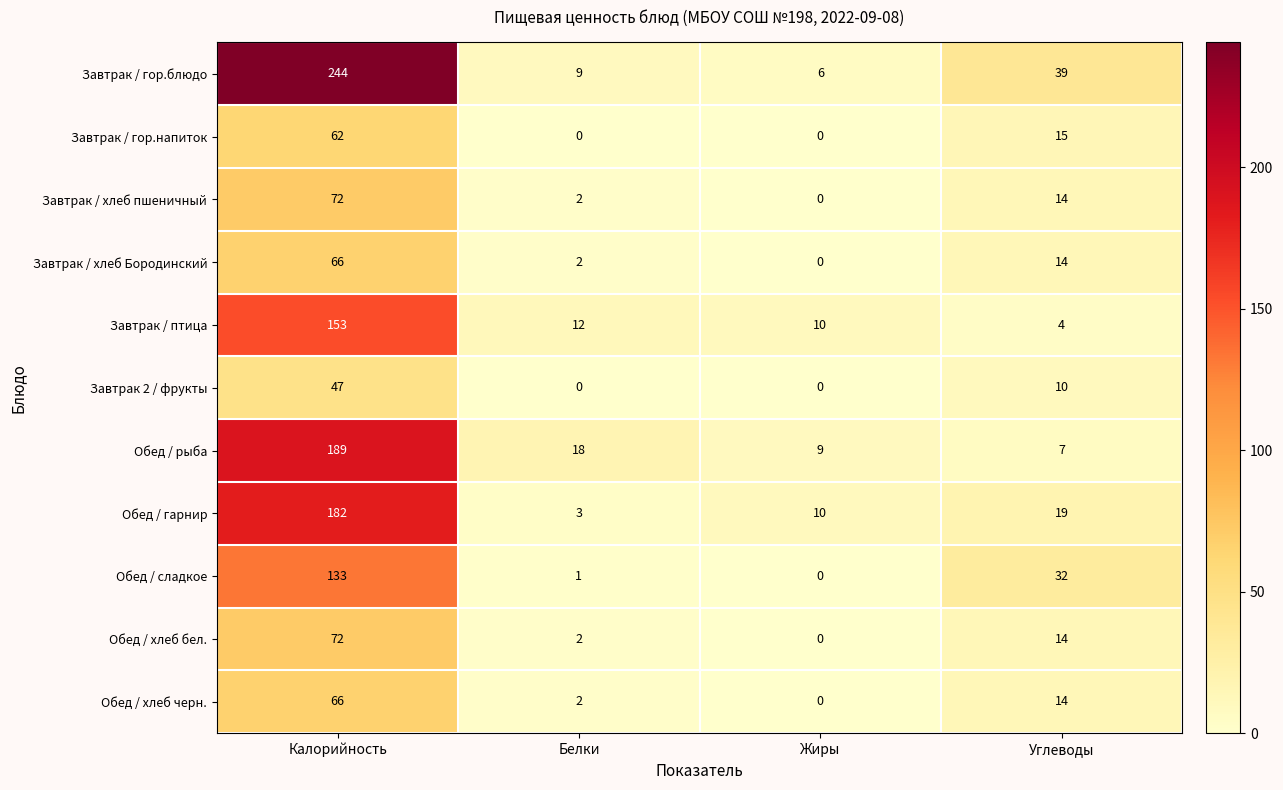

At which category does the chart reach its peak across all series?

Калорийность